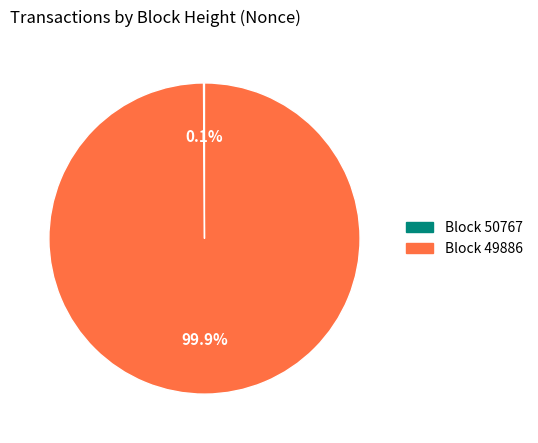

Is there any slice that represents more than half of the pie?

Yes